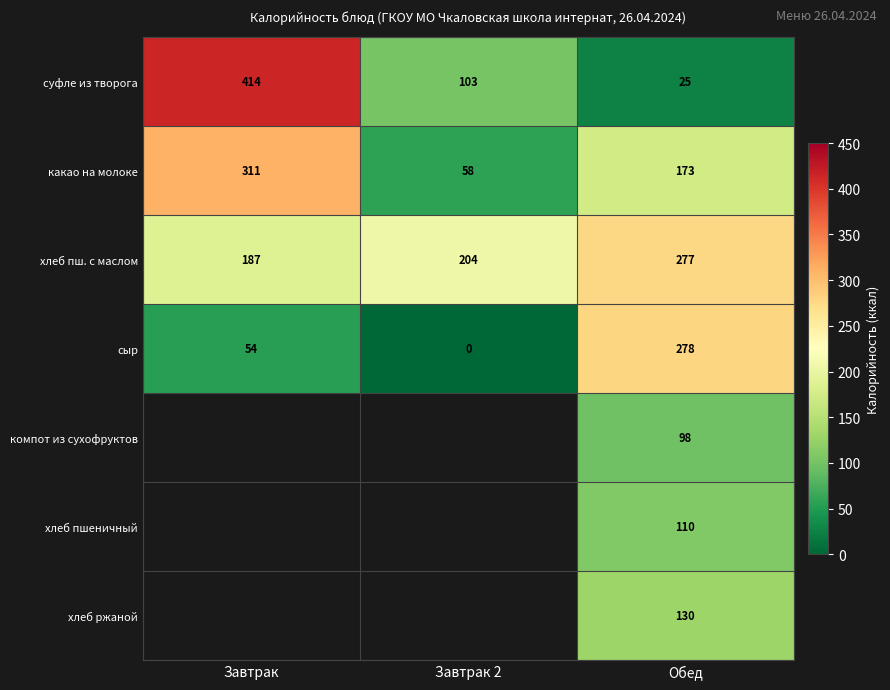

The value of какао на молоке at Завтрак 2 is 58. True or false?

True